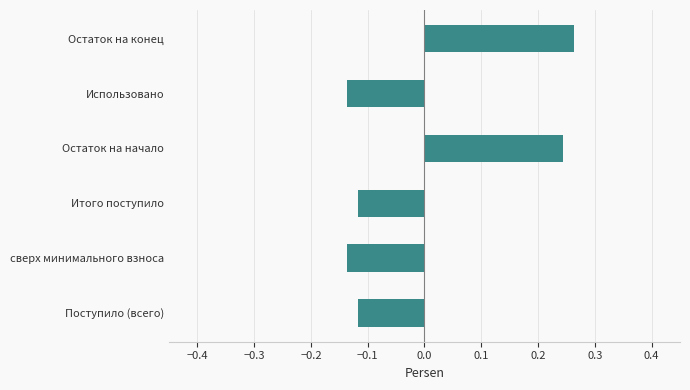

Which has a higher value, Итого поступило or Остаток на конец?

Остаток на конец